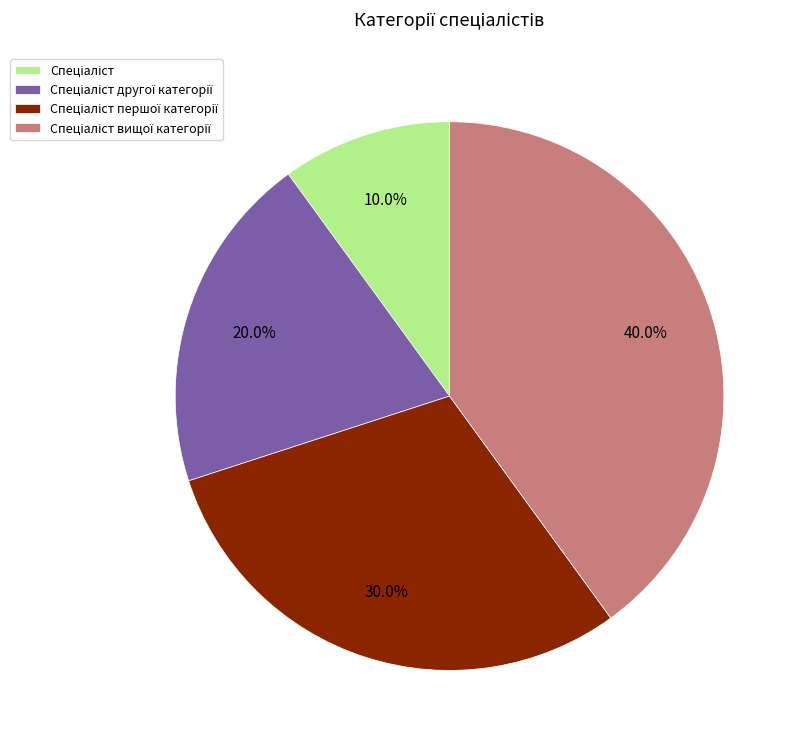

Is there any slice that represents more than half of the pie?

No